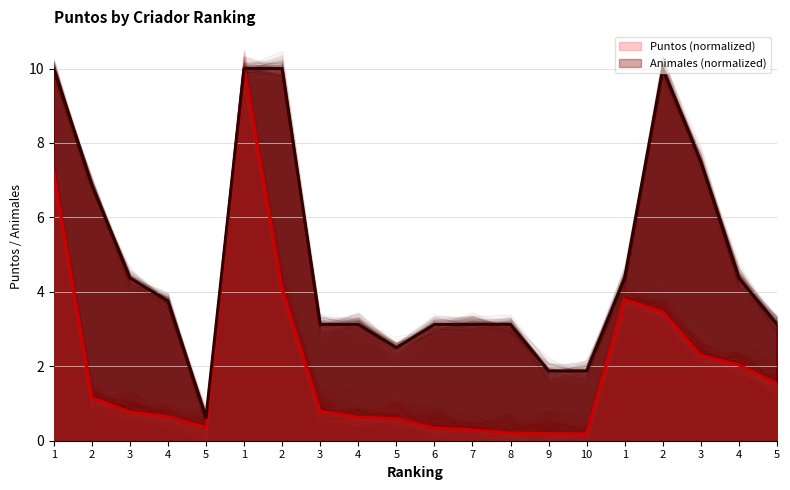

Rank the series by their average value, from lowest to highest.

Puntos, Animales